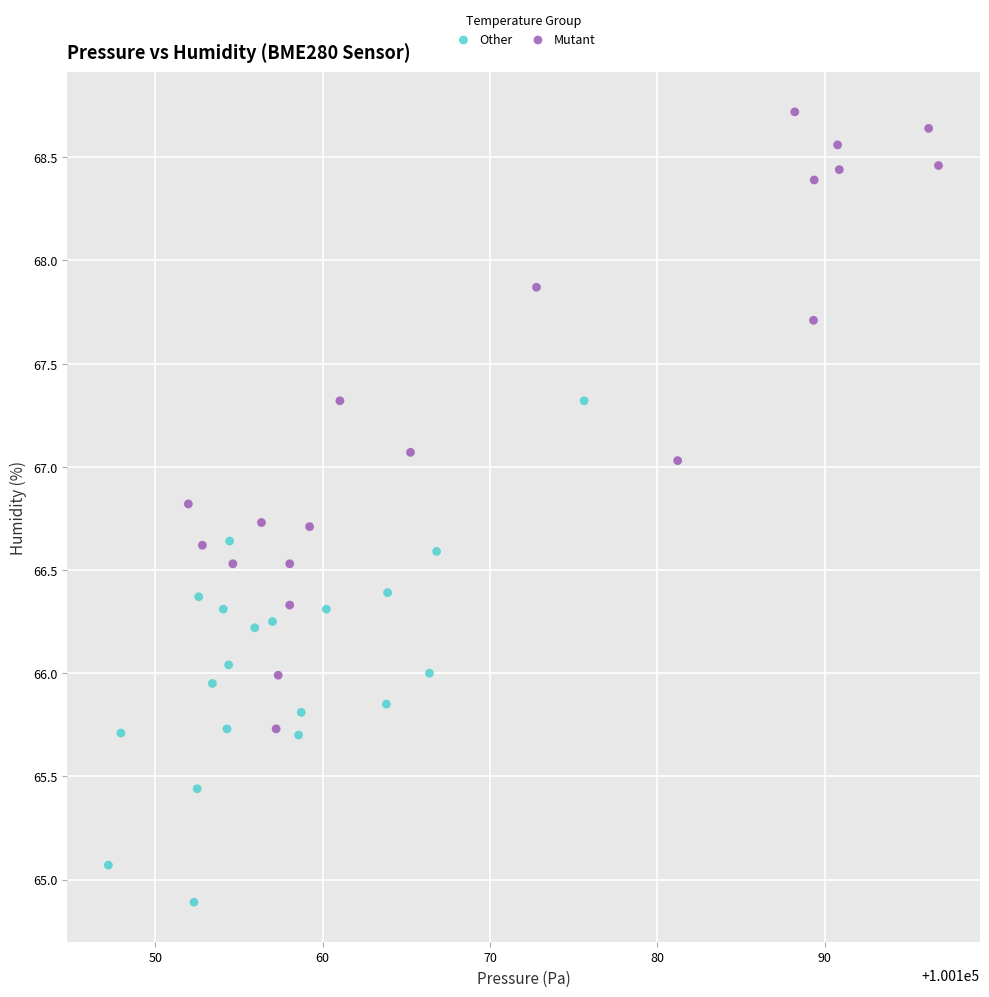

Which series contains the lowest Y value?

Other